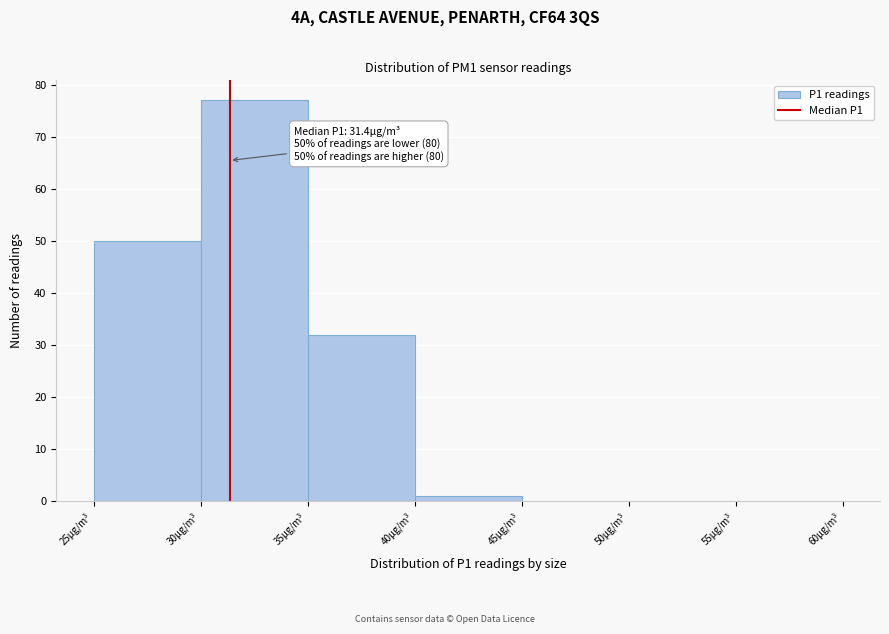

Over which range of the x-axis is the bar tallest?

30 to 35